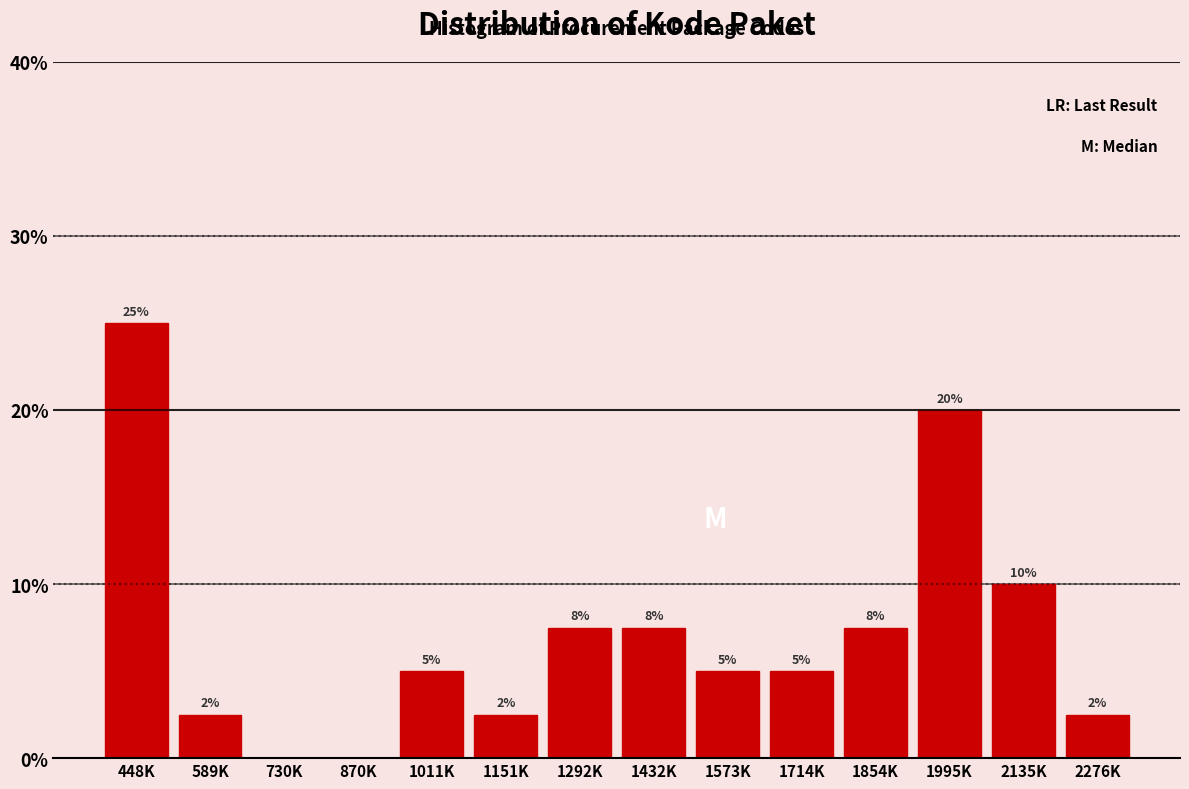

What is the sum of all values?

100.0